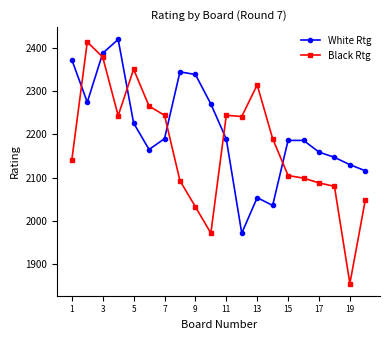

What is the value of the Black Rtg point at the 18th from the left?

2080